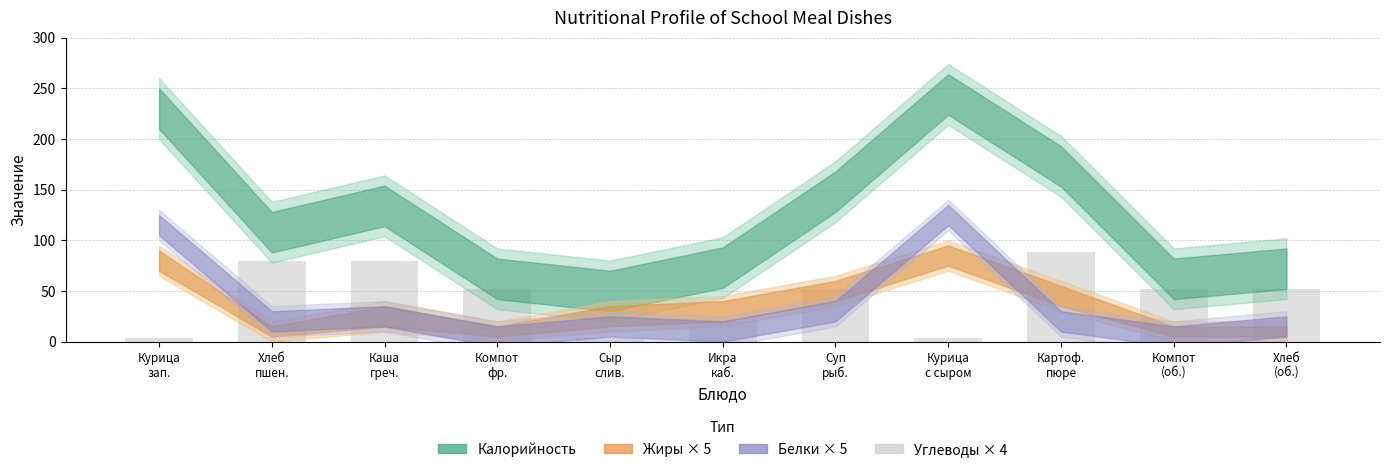

What is the approximate value at Икра
каб., to the nearest 5?

20